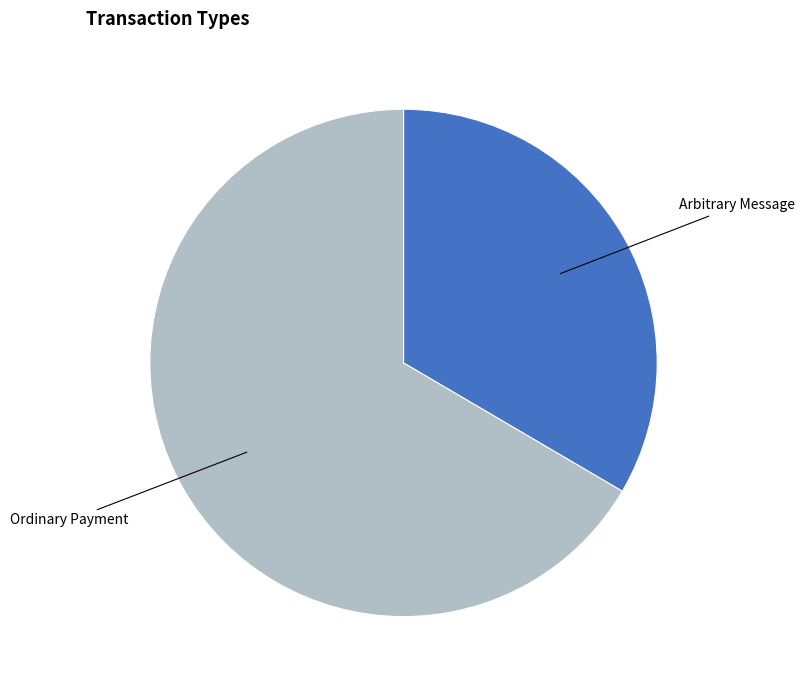

Which has a higher value, Ordinary Payment or Arbitrary Message?

Ordinary Payment